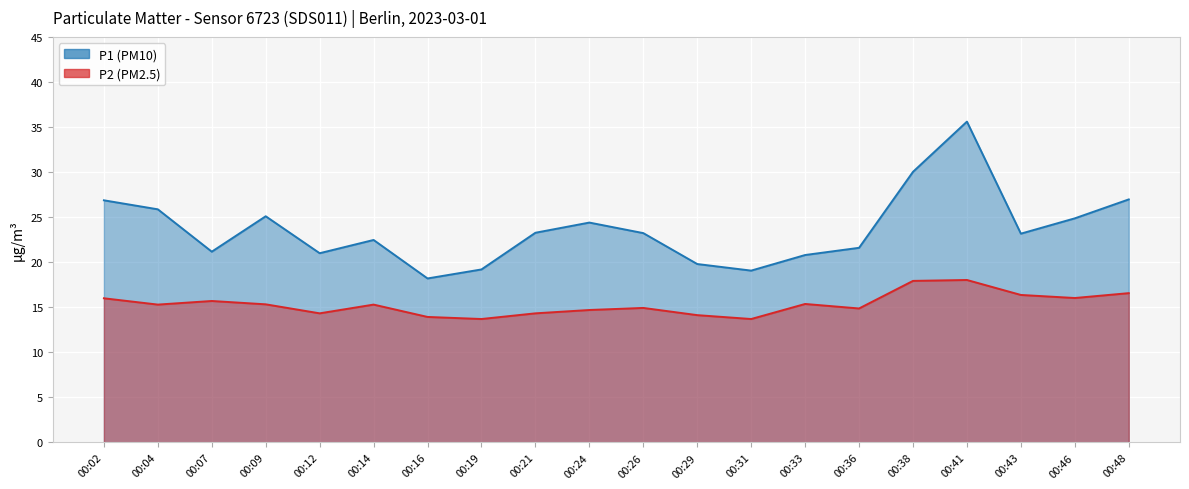

Which series has the largest range (max minus min)?

P1